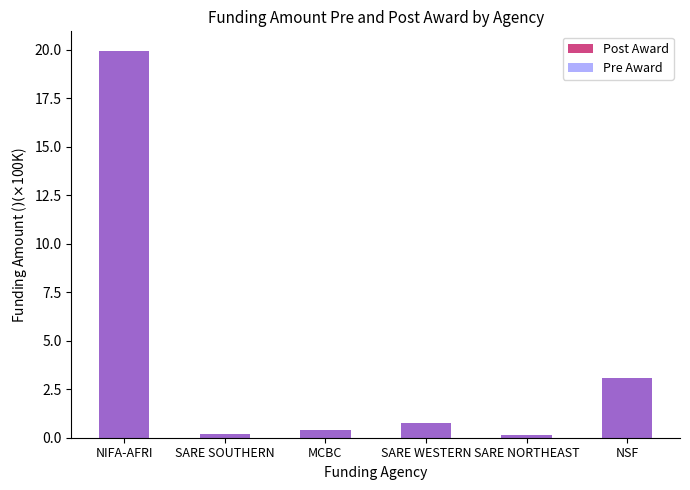

The value of Post Award at MCBC is 0.4. True or false?

True